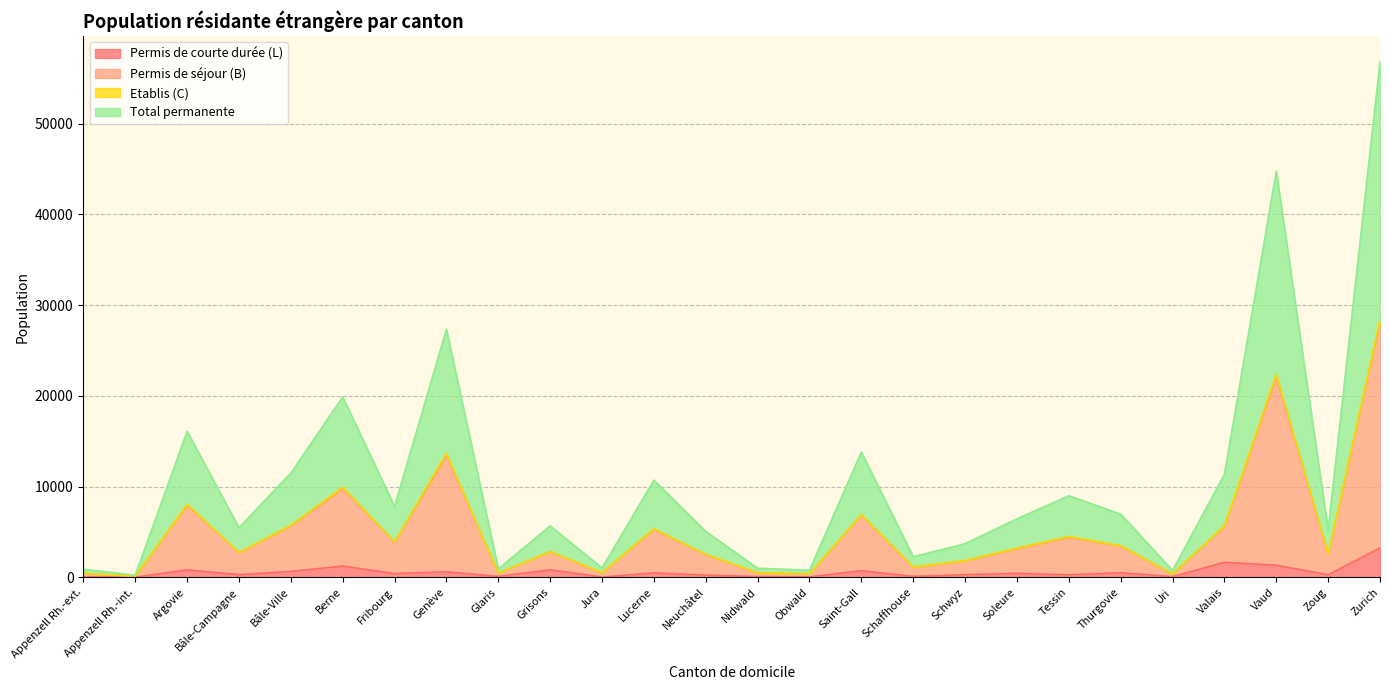

Between Saint-Gall and Thurgovie, which series saw the biggest shift?

Total permanente